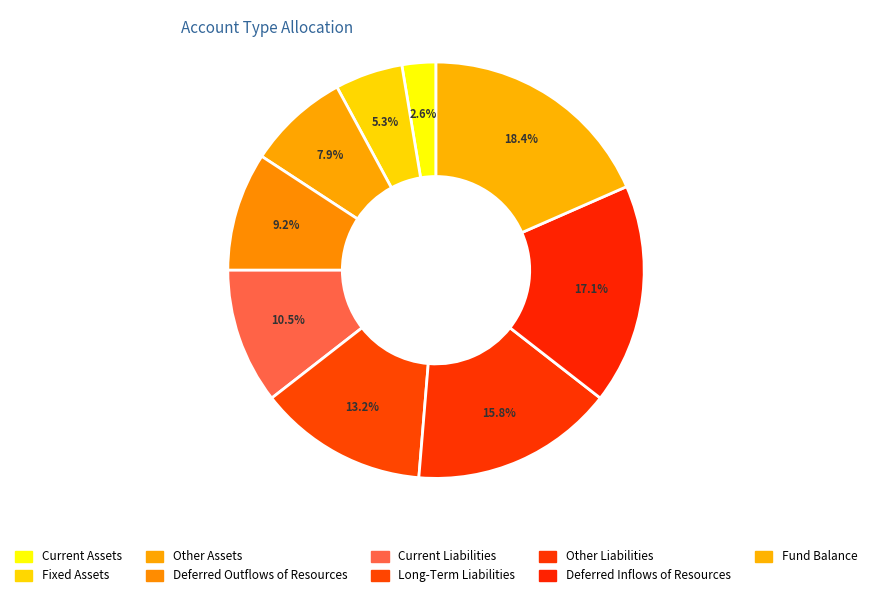

What is the ratio of the value at Deferred Inflows of Resources to the value at Current Assets?

6.5